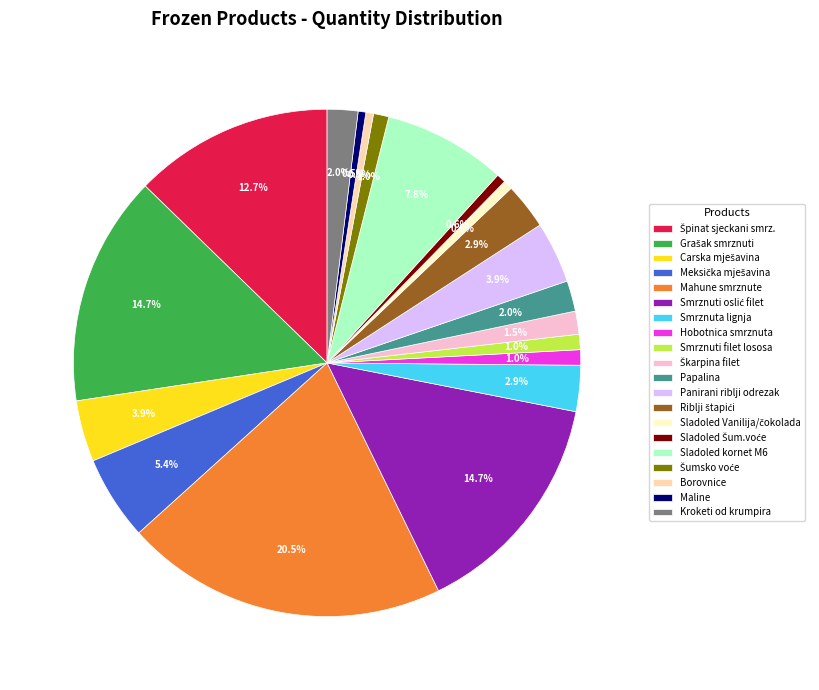

Which has a higher value, Smrznuti filet lososa or Kroketi od krumpira?

Kroketi od krumpira